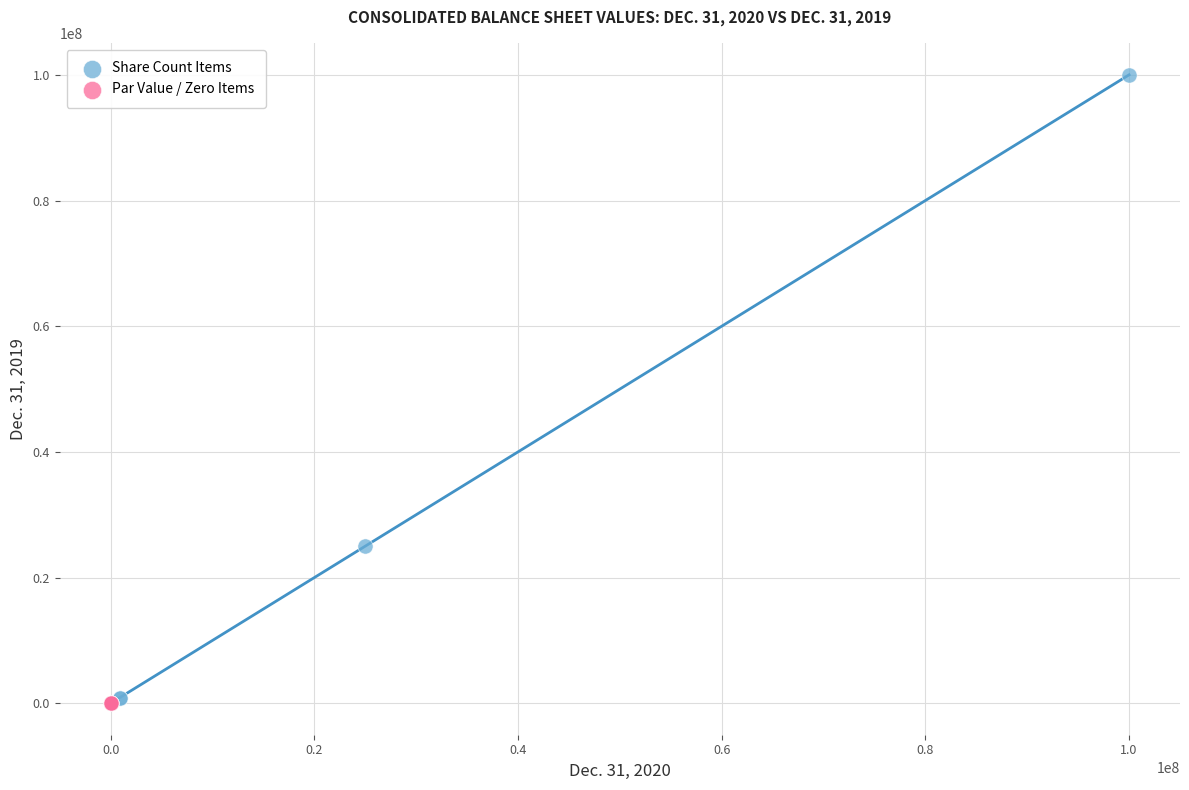

Which series has the largest Y range (max minus min)?

Share Count Items